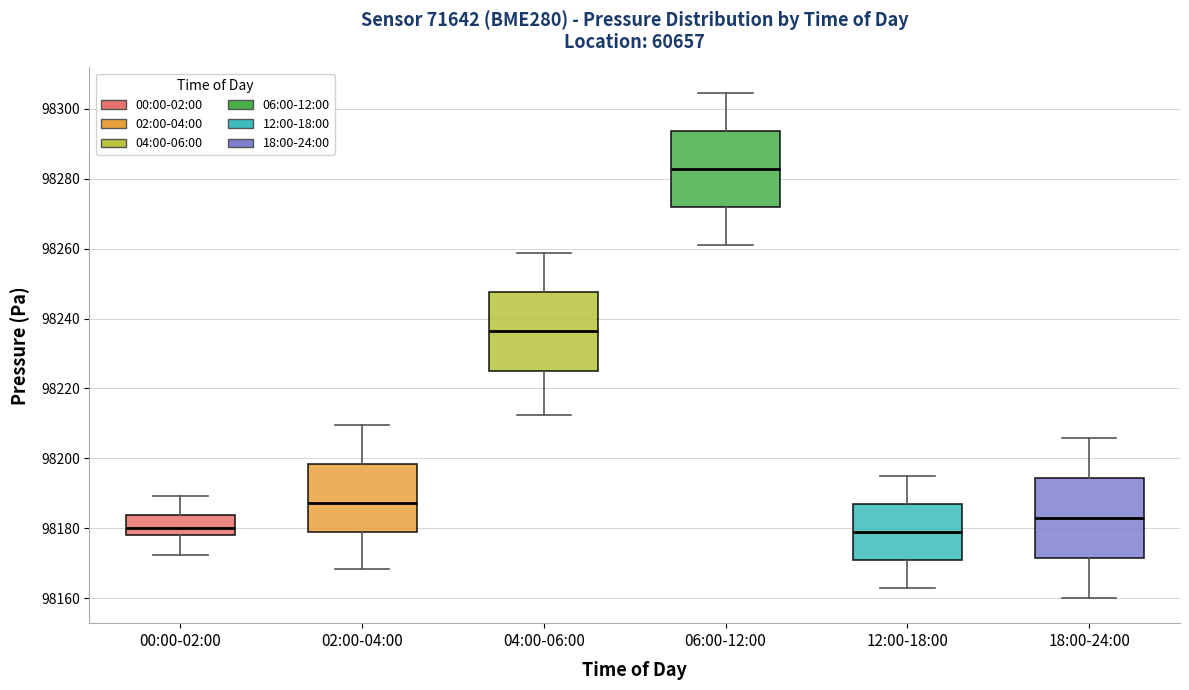

Which box has the highest median line?

06:00-12:00